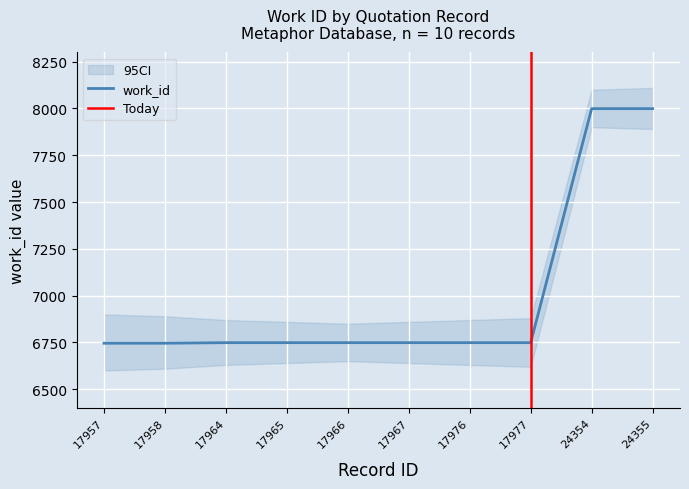

What is the value of the 8th point from the left?

6749